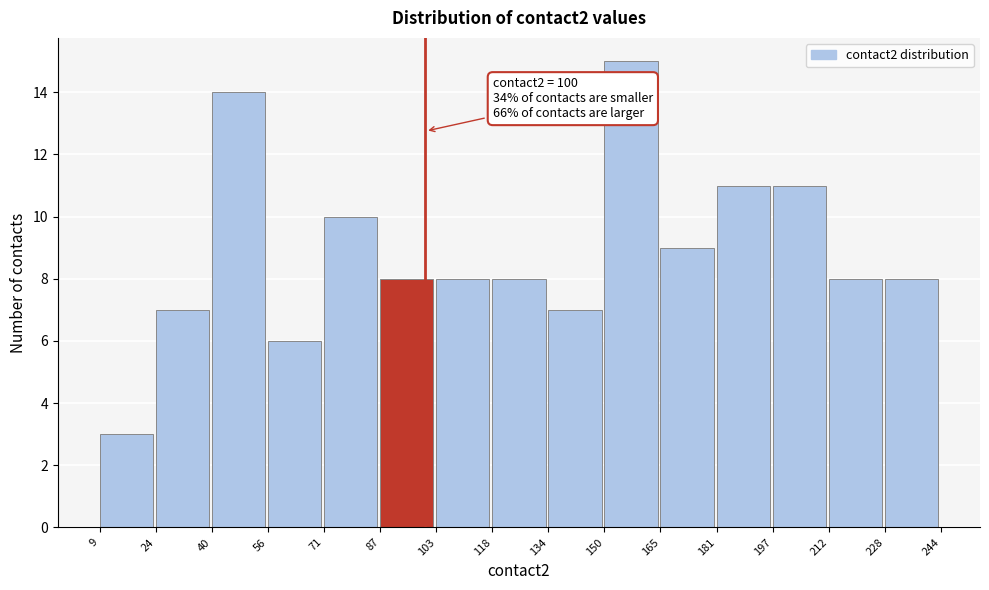

Which range on the x-axis has the tallest bar?

150 to 165